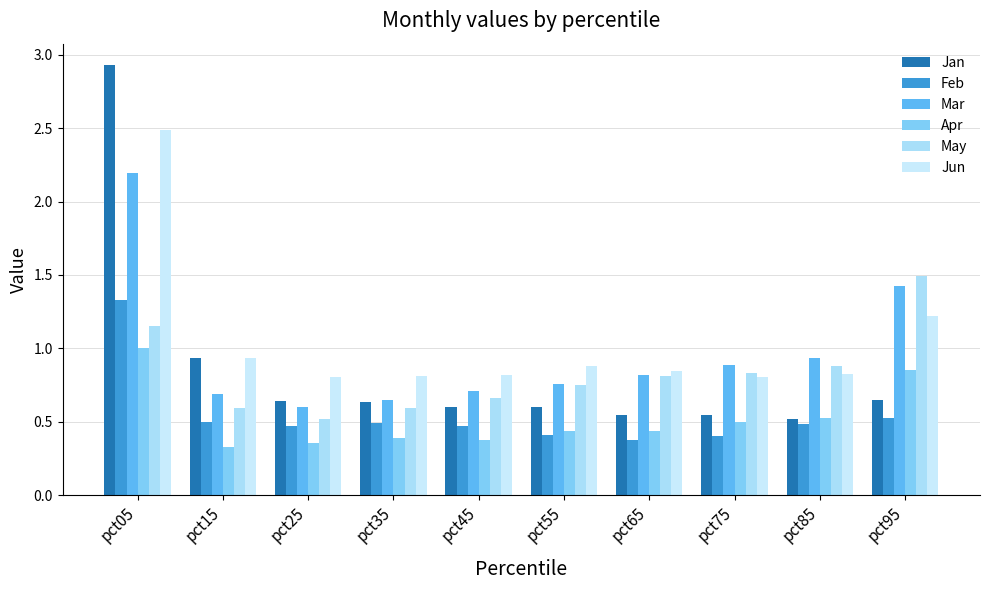

What are all the series names shown in the legend?

Jan, Feb, Mar, Apr, May, Jun